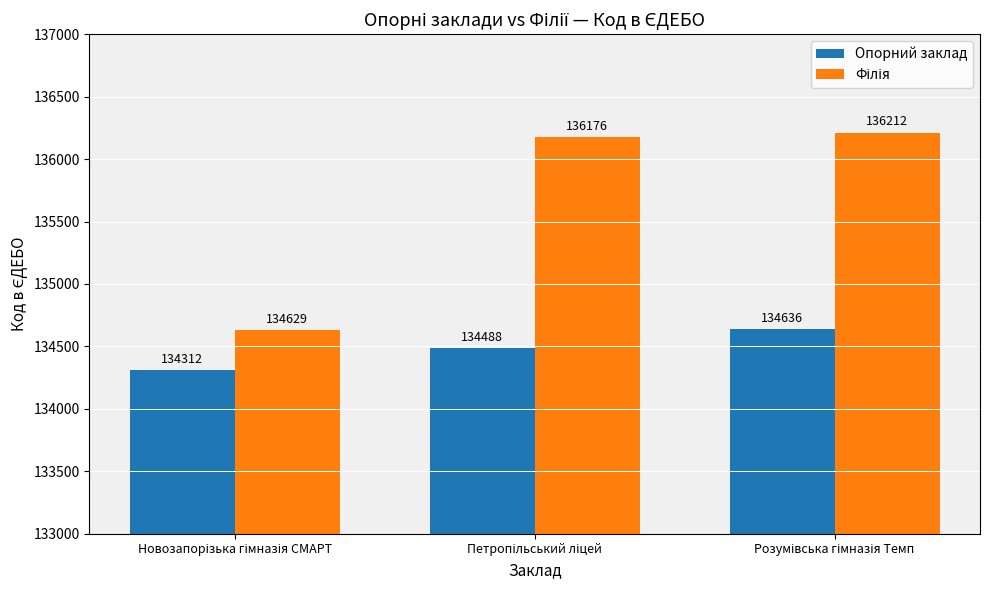

What is the maximum value shown in the chart?

136212